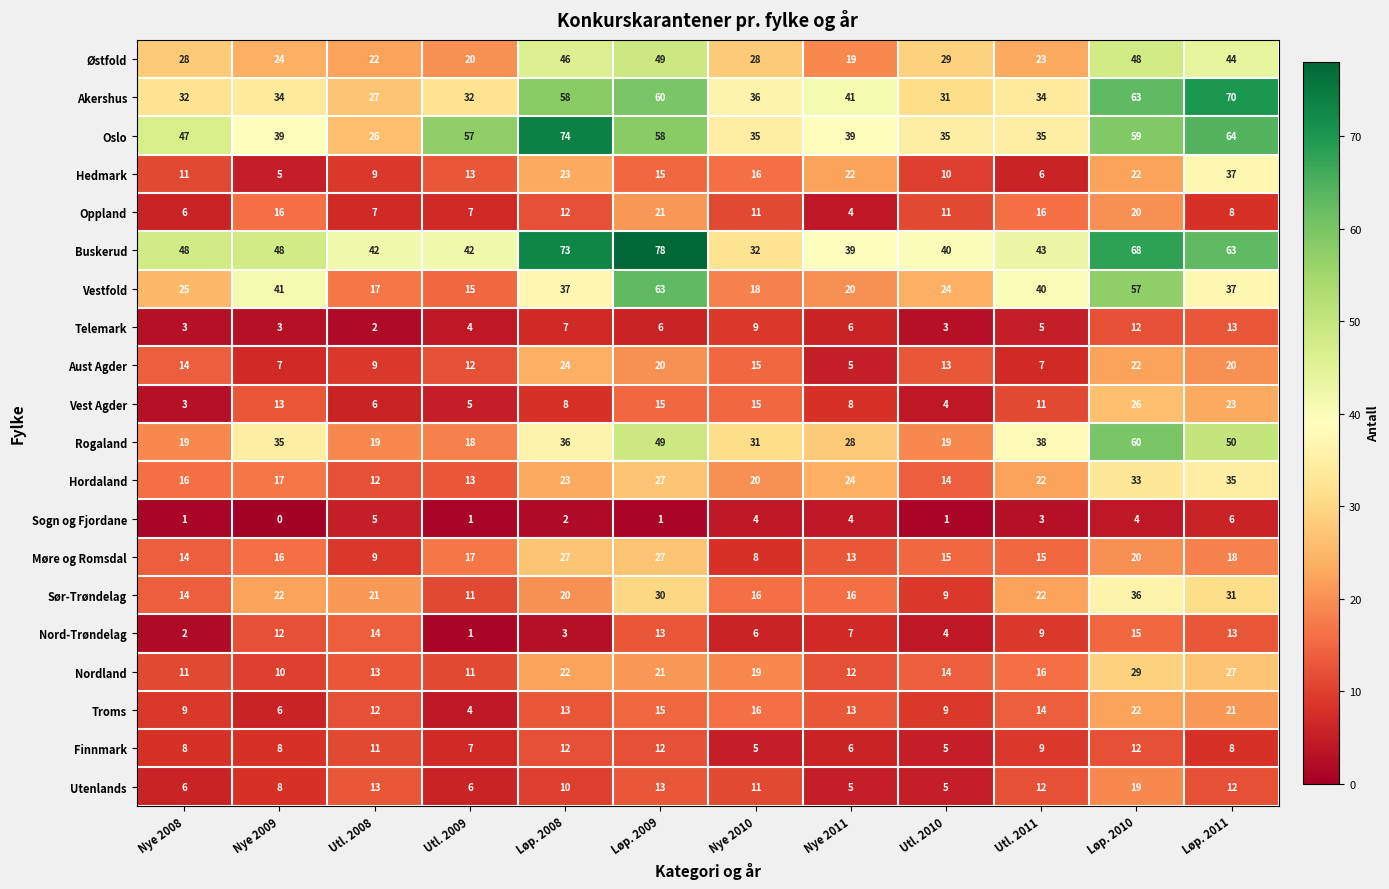

What is the difference between the highest and lowest values at Nye 2011?

37